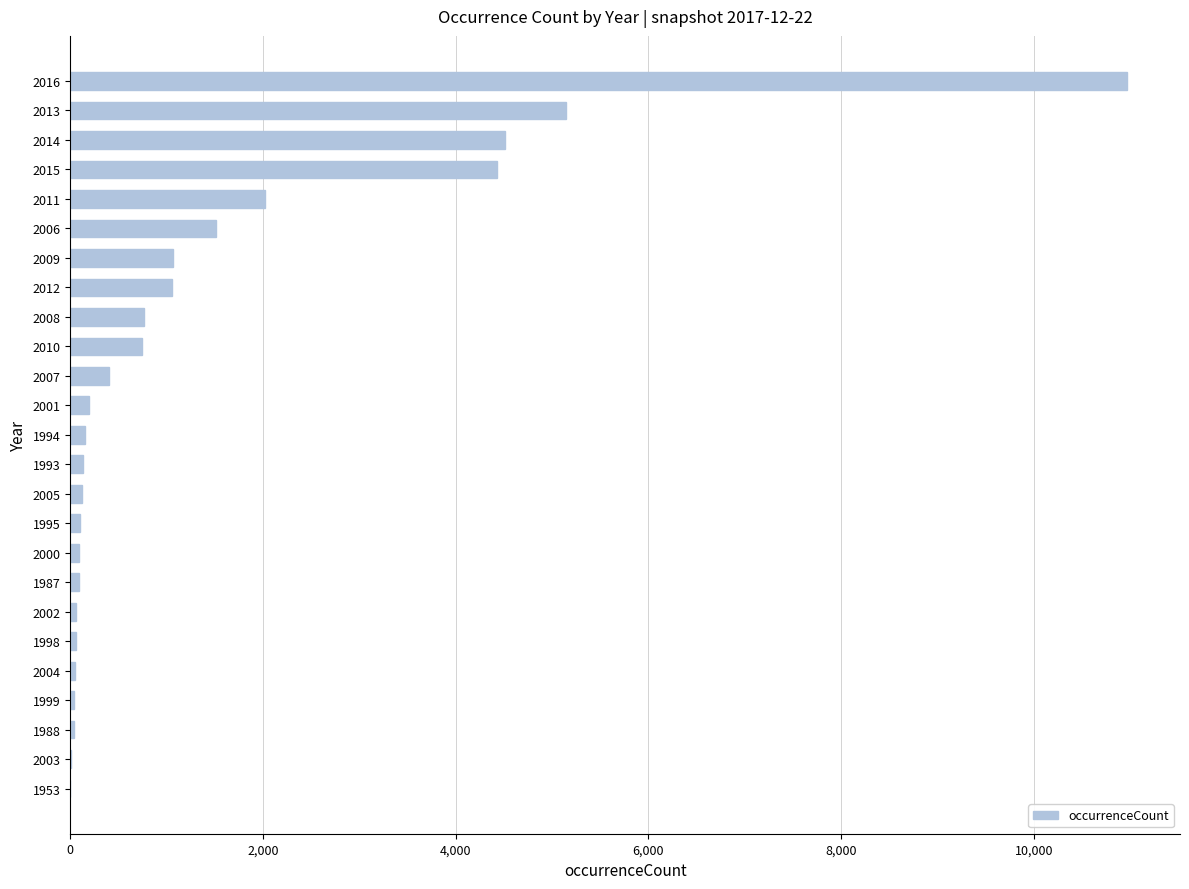

The chart shows a value of 3434 at 2011. True or false?

False